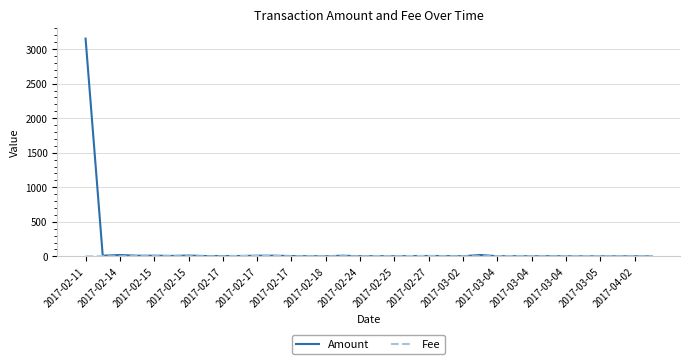

Which series has the largest range (max minus min)?

Amount